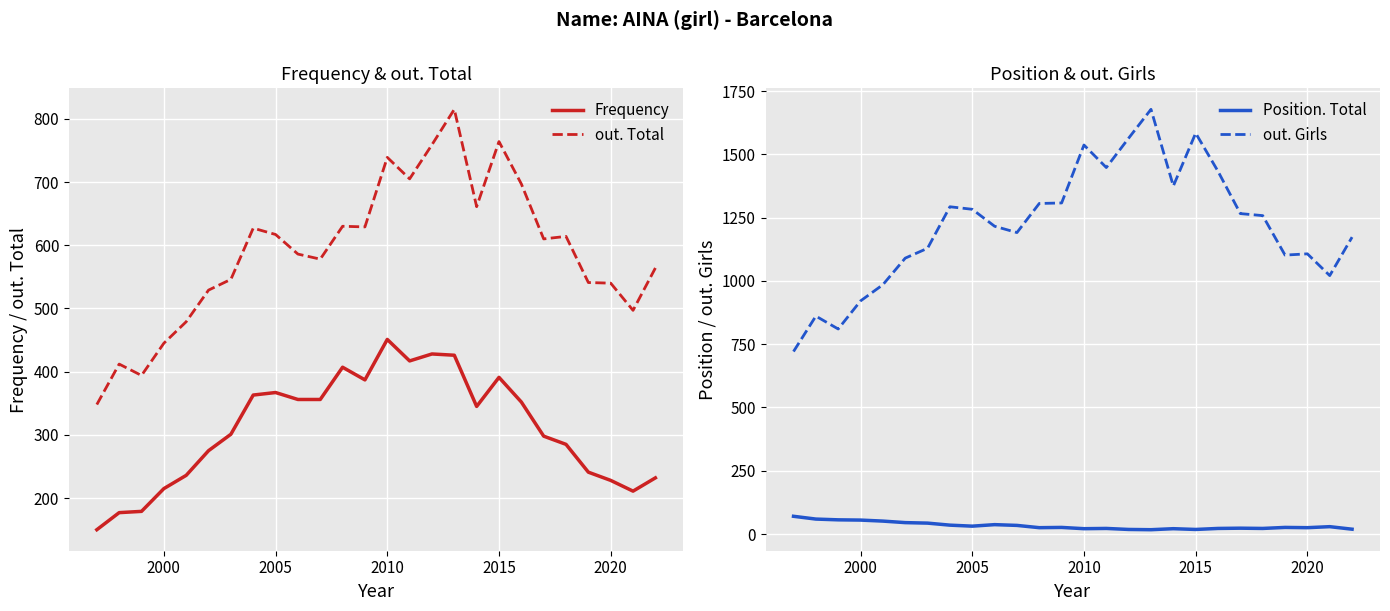

True or false: out. Total and Frequency intersect in this chart.

False